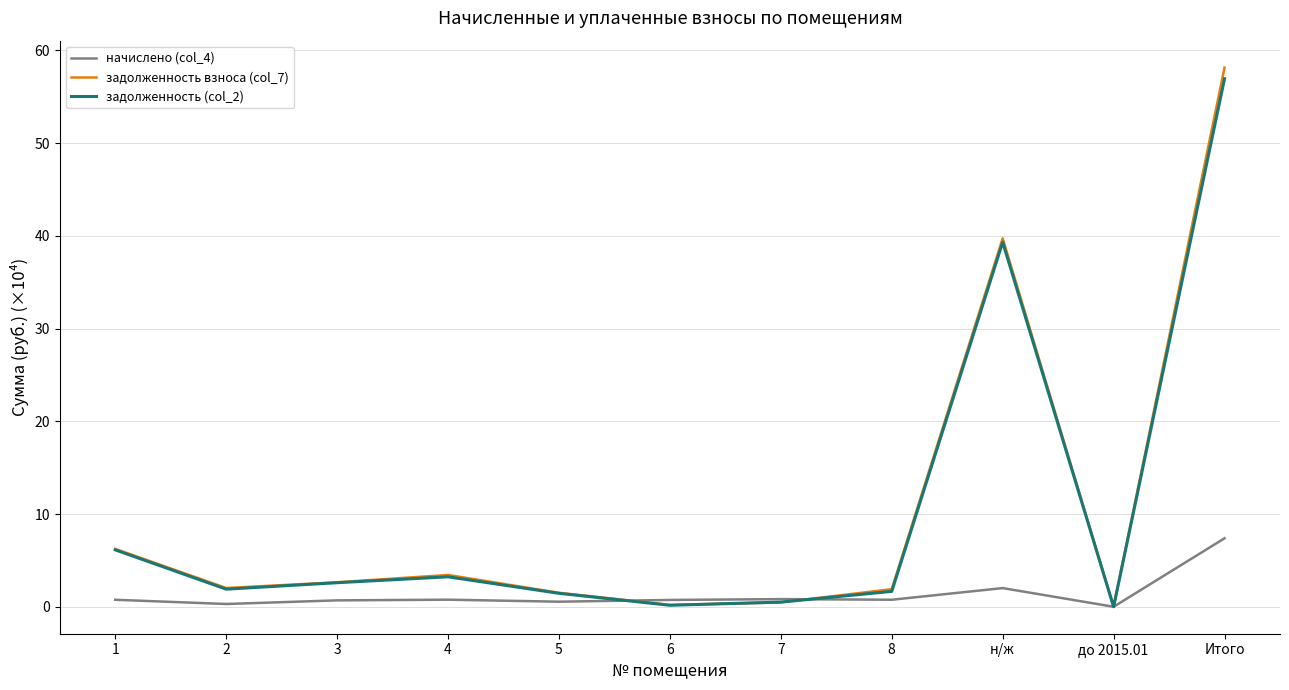

At which category does the chart reach its peak across all series?

Итого